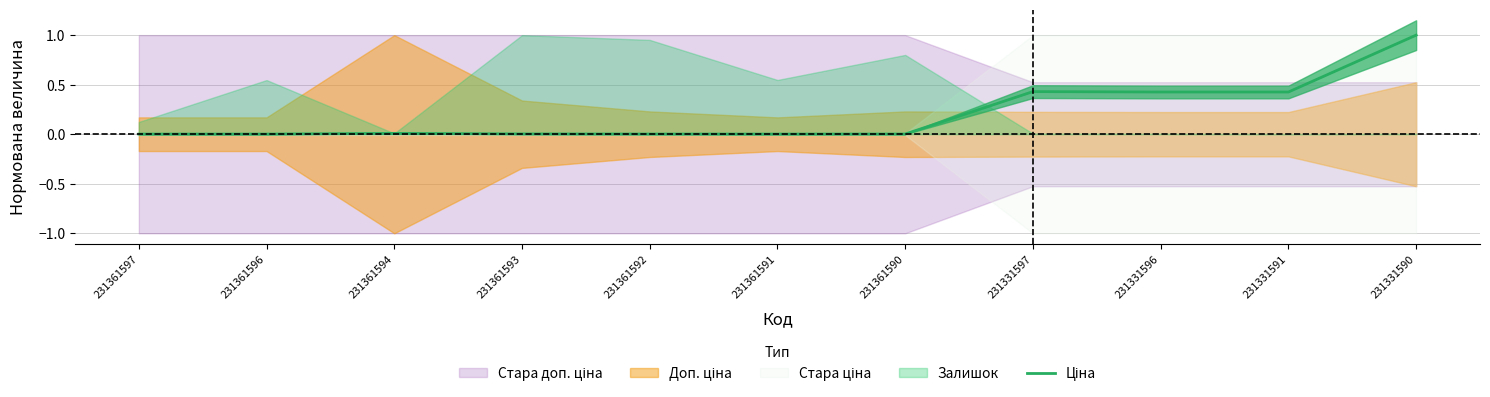

List the labels in order of value, largest first.

231331590, 231331597, 231331596, 231331591, 231361594, 231361593, 231361592, 231361590, 231361597, 231361596, 231361591